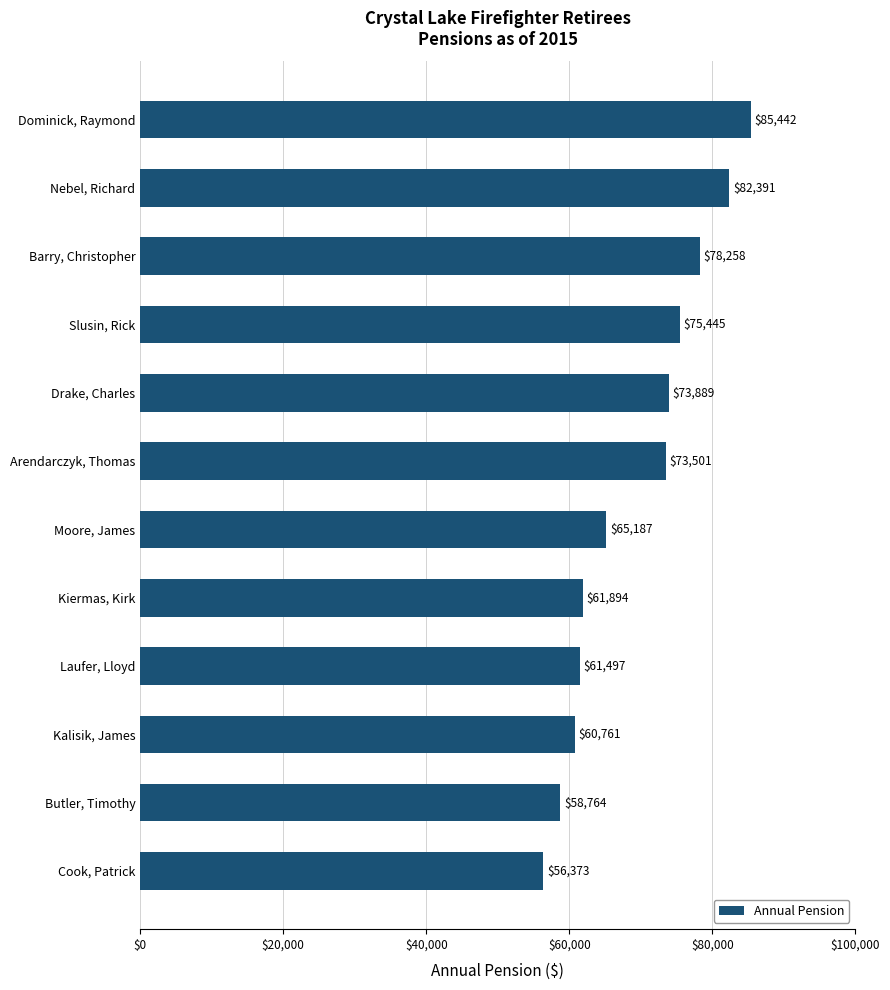

List the labels in order of value, largest first.

Dominick, Raymond, Nebel, Richard, Barry, Christopher, Slusin, Rick, Drake, Charles, Arendarczyk, Thomas, Moore, James, Kiermas, Kirk, Laufer, Lloyd, Kalisik, James, Butler, Timothy, Cook, Patrick